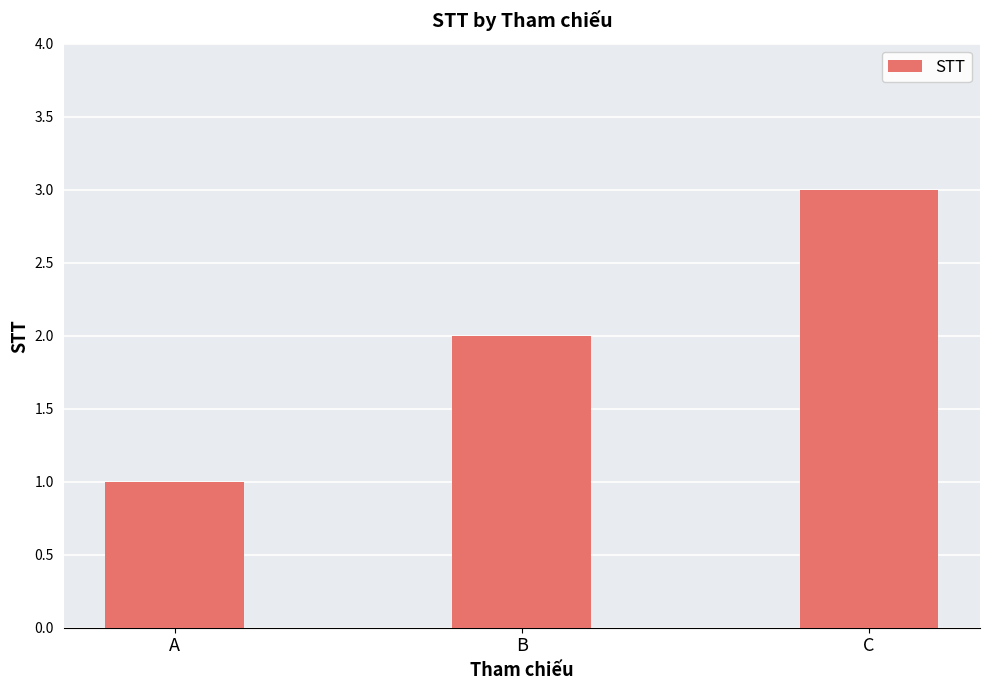

Is it true that the value at C is 3?

True